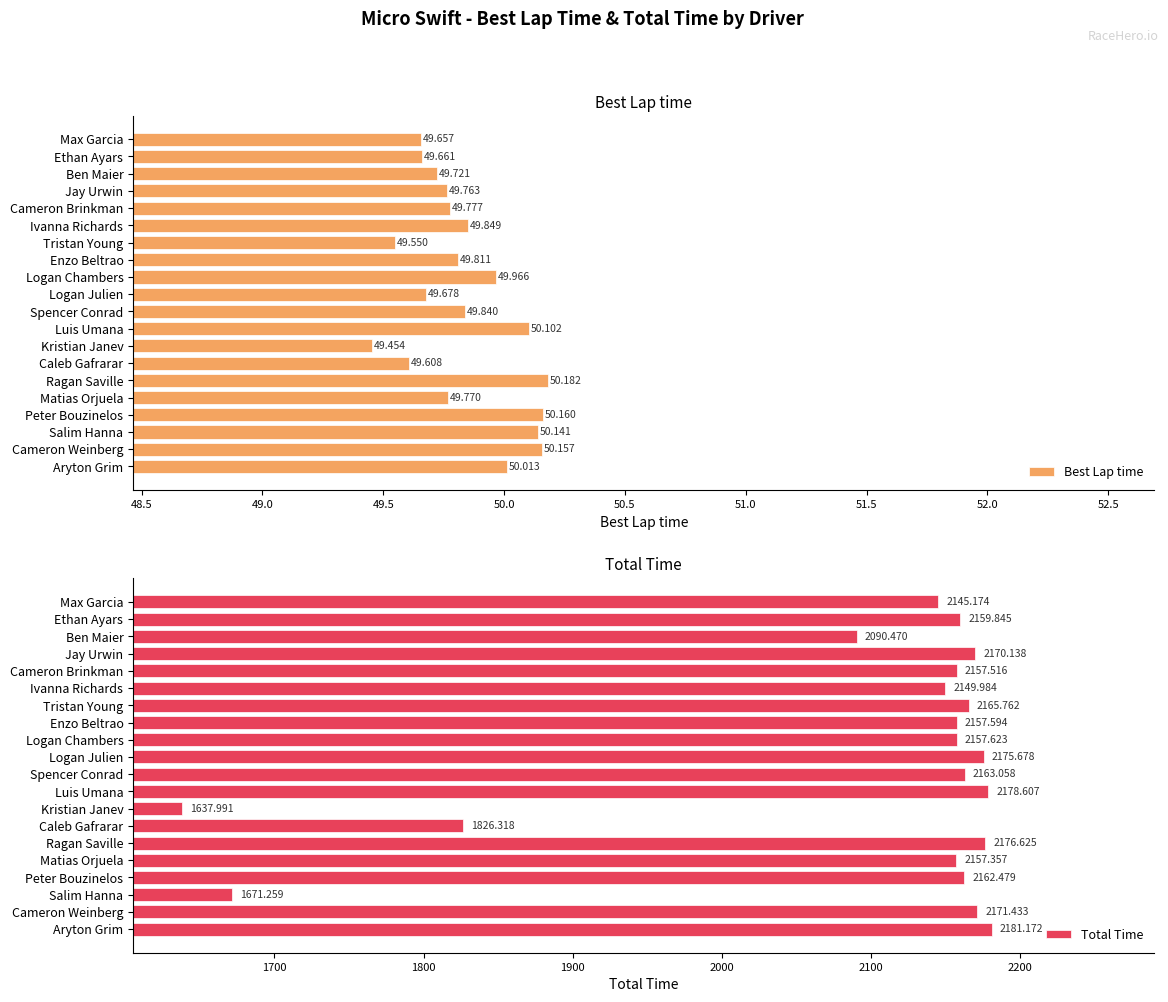

Where is Best Lap time nearest to the value 49?

Kristian Janev